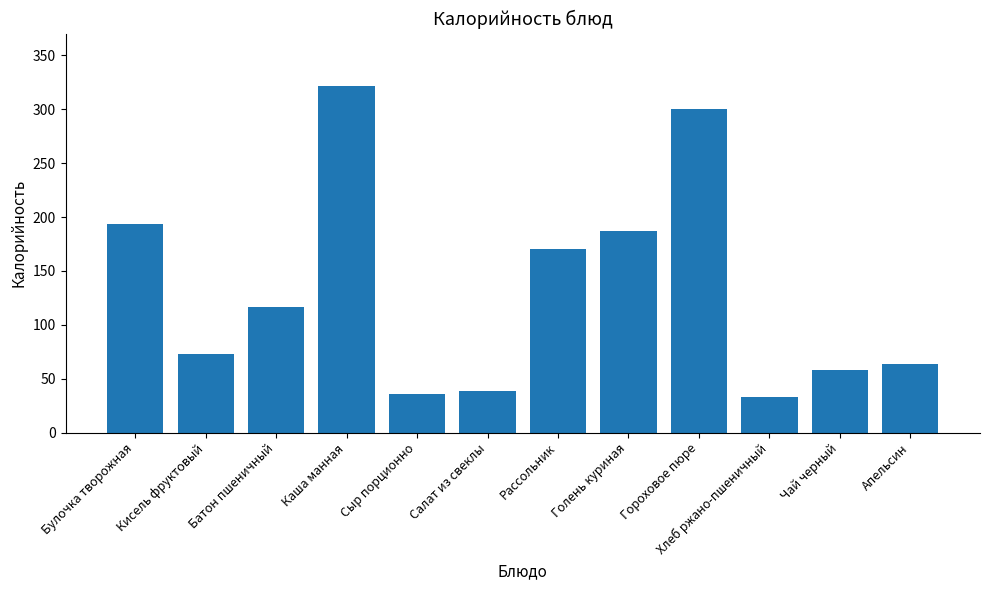

What is the approximate value at Батон пшеничный?

117.0